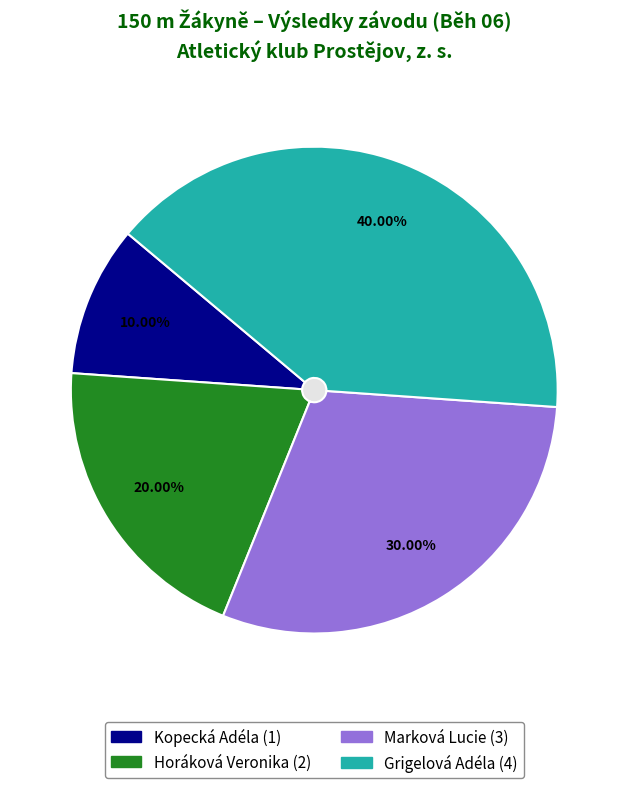

Is it true that Horáková Veronika is 11% of the pie?

False